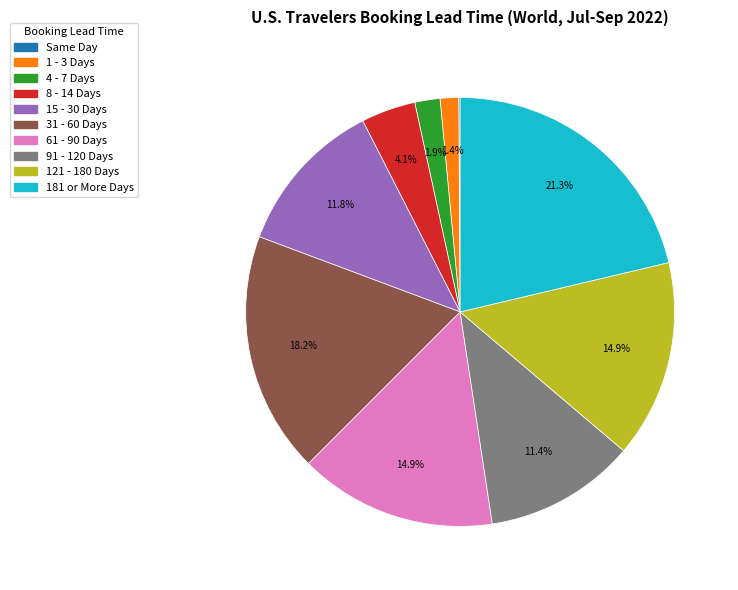

Between 31 - 60 Days and 61 - 90 Days, which is larger?

31 - 60 Days